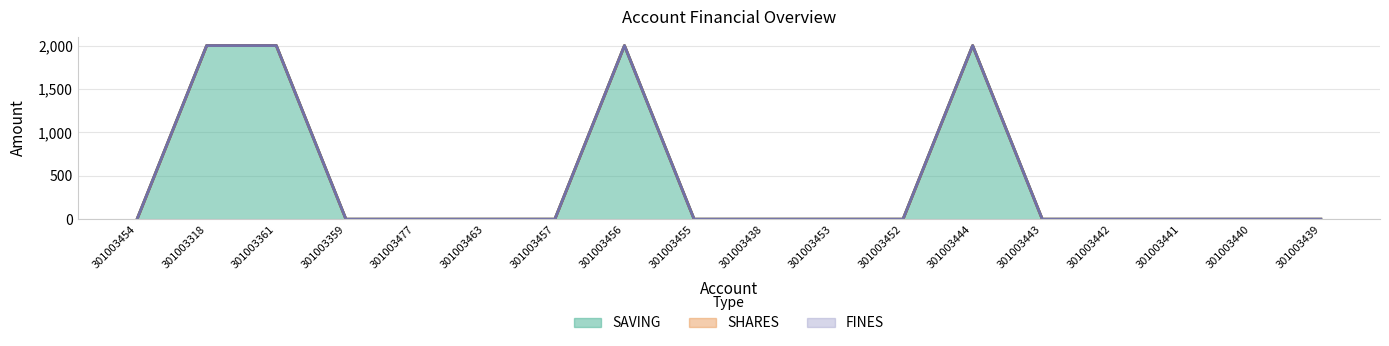

Which series has the largest total across all categories?

SAVING